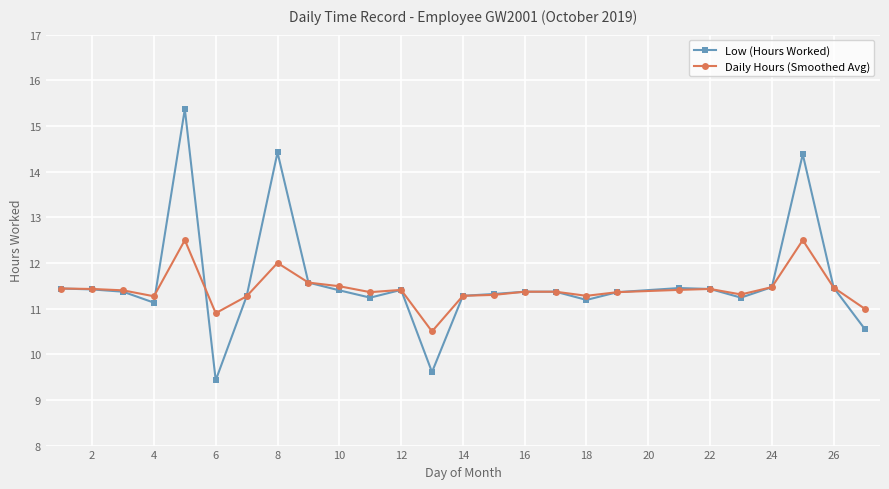

List the series in order of their peak value, lowest first.

Daily Hours (Smoothed Avg), Low (Hours Worked)